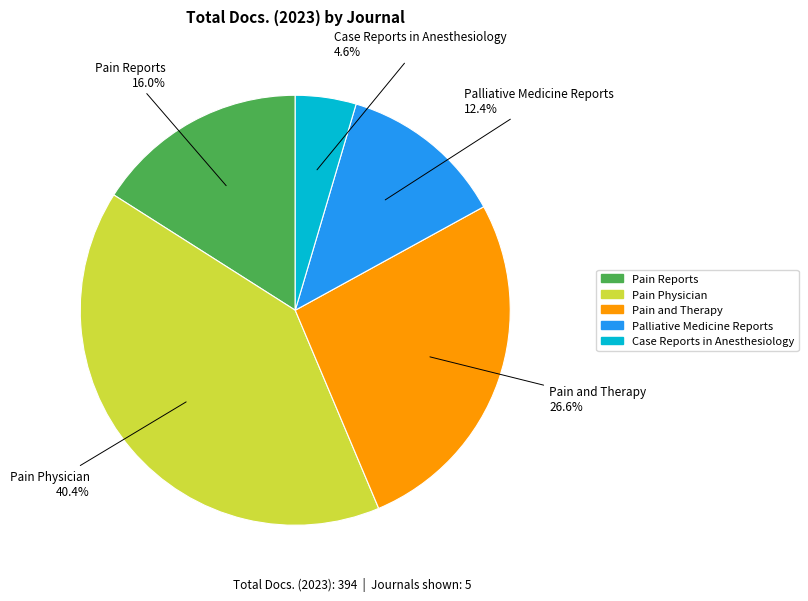

What is the smallest slice in the pie chart?

Case Reports in Anesthesiology